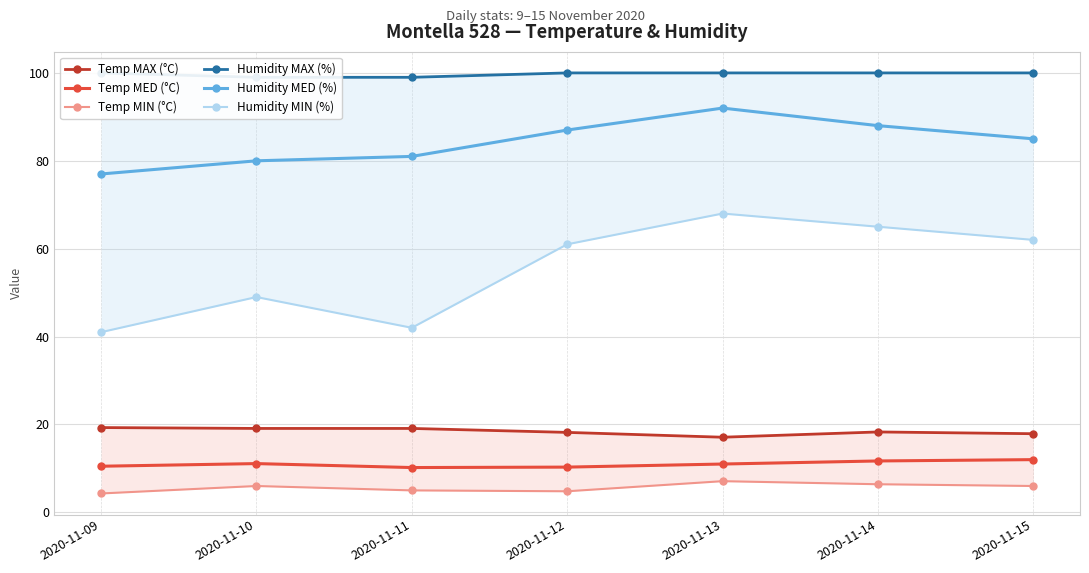

Which series has the largest total across all categories?

Humidity MAX (%)